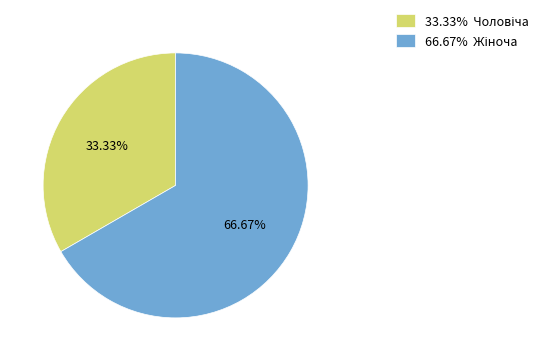

Does any single category account for the majority?

Yes